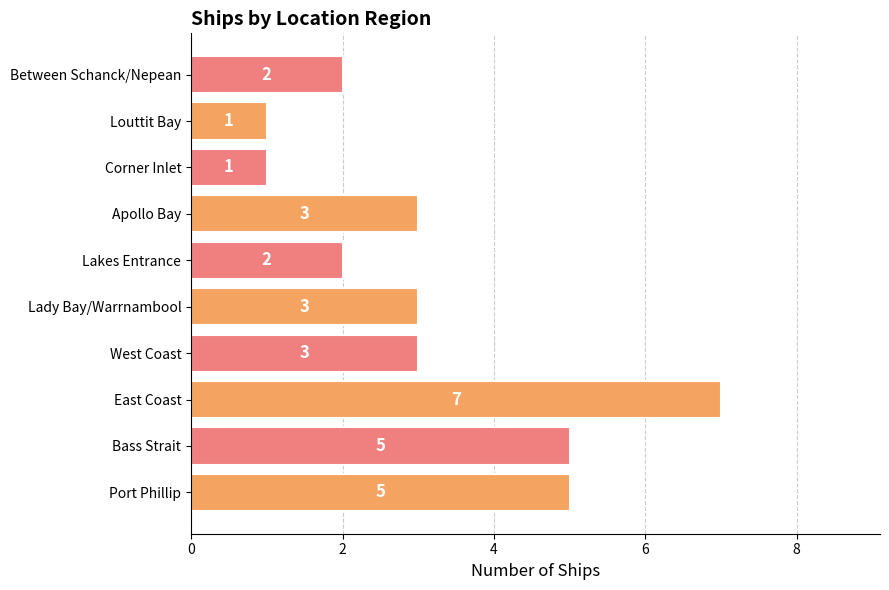

How many data points are less than 3?

4